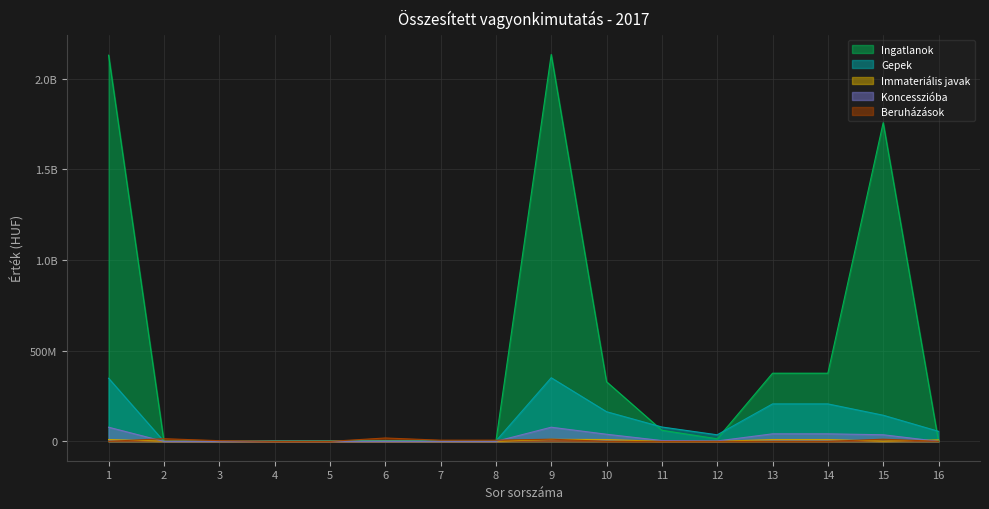

List the labels in order of Koncesszióba value, largest first.

1, 9, 13, 14, 10, 15, 11, 12, 2, 3, 4, 5, 6, 7, 8, 16